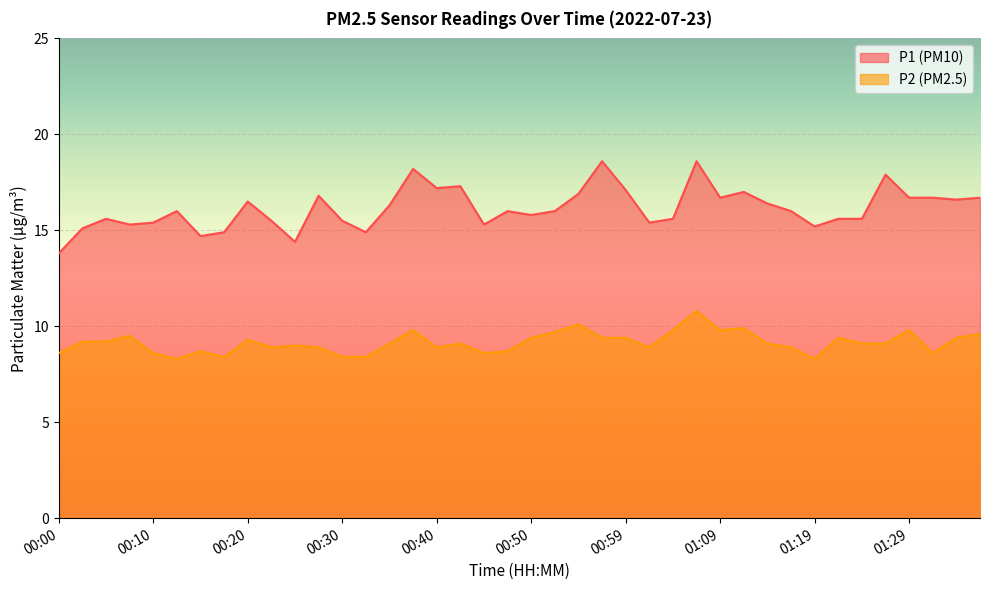

At how many categories does at least one series exceed 15?

35